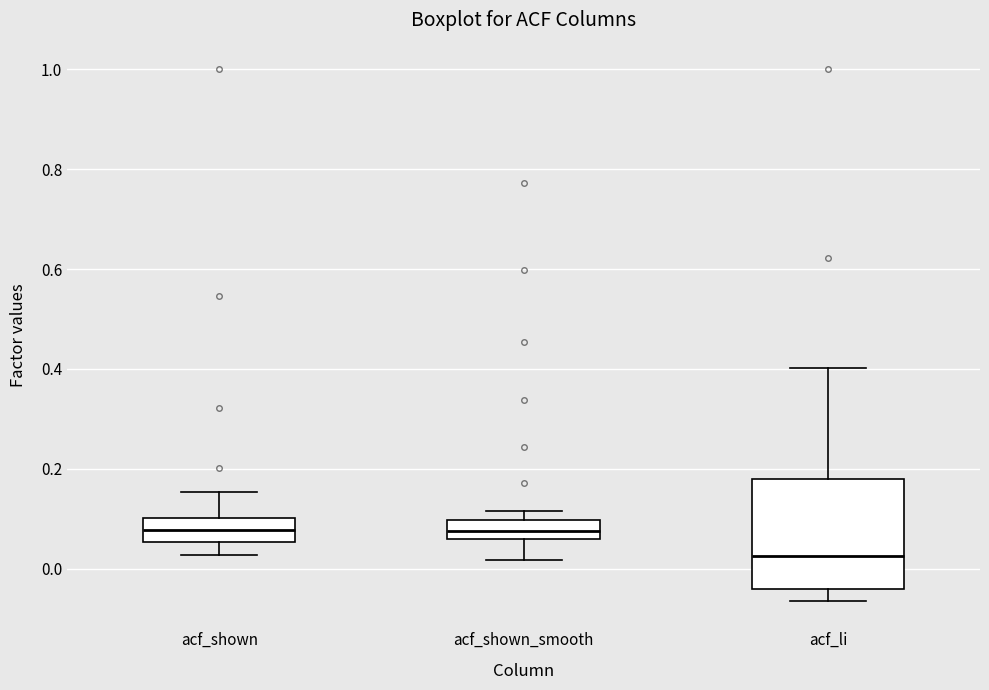

Reading left to right, read every box against the y-axis: the position of its median line, the range the box covers, and the ends of its whiskers. The values are not printed on the chart, so give them approximately, as read against the axis.

acf_shown: median 0.08, box 0.06 to 0.10, whiskers 0.02 to 0.16
acf_shown_smooth: median 0.08, box 0.06 to 0.10, whiskers 0.02 to 0.12
acf_li: median 0.02, box -0.04 to 0.18, whiskers -0.06 to 0.40